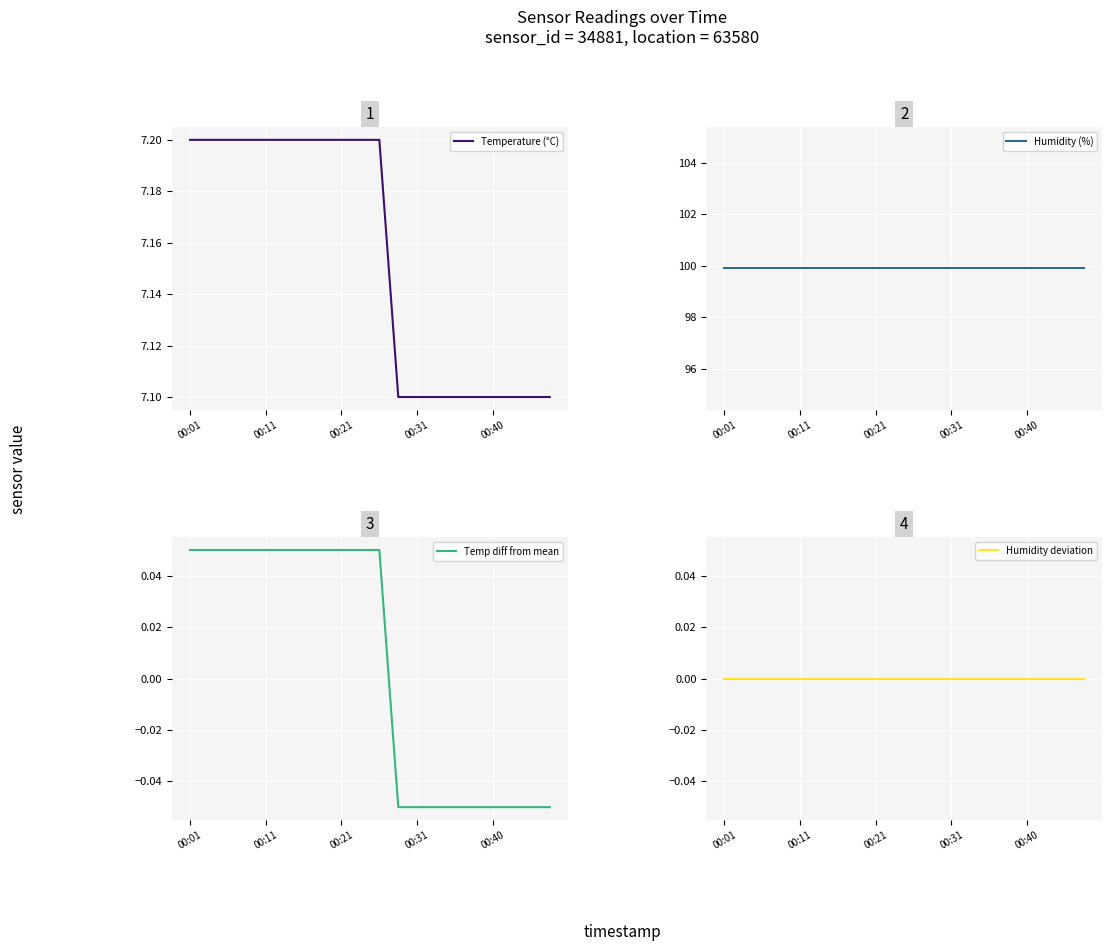

What position from the left is 7?

8